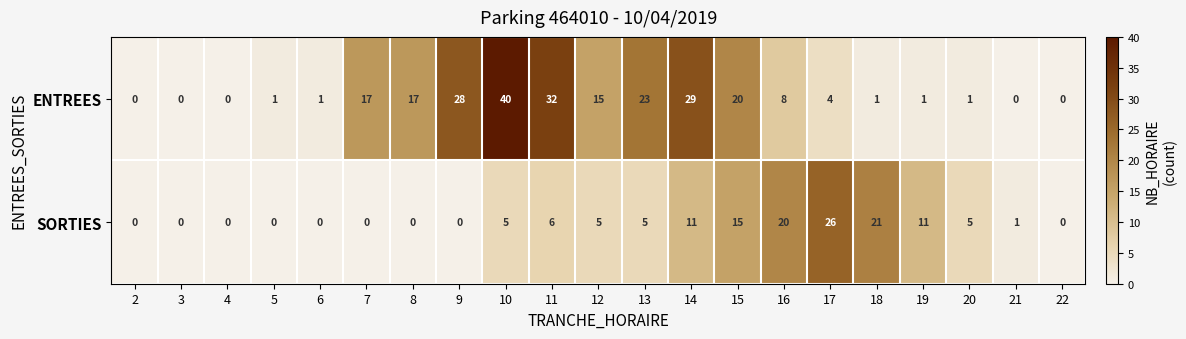

Which category has the highest value across all series?

10